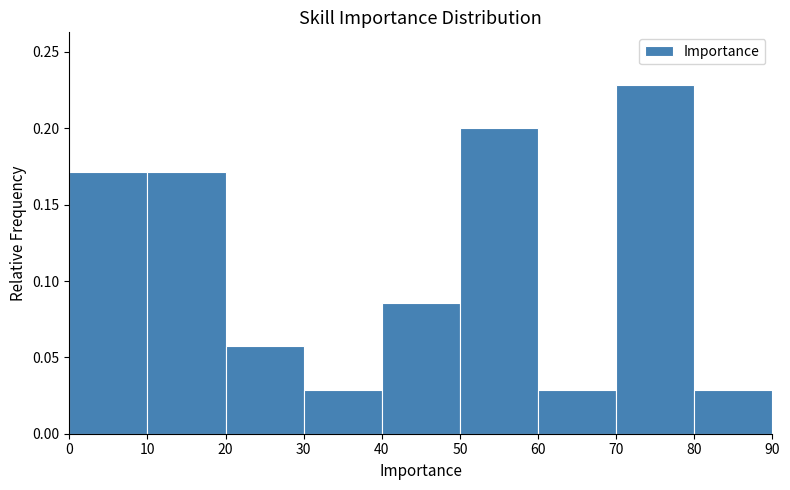

Reading left to right, transcribe this chart: for each bar, give the range it covers on the x-axis and its height. The values are not printed on the chart, so give them approximately, as read against the axis.

0 to 10: 0.170
10 to 20: 0.170
20 to 30: 0.055
30 to 40: 0.030
40 to 50: 0.085
50 to 60: 0.200
60 to 70: 0.030
70 to 80: 0.230
80 to 90: 0.030